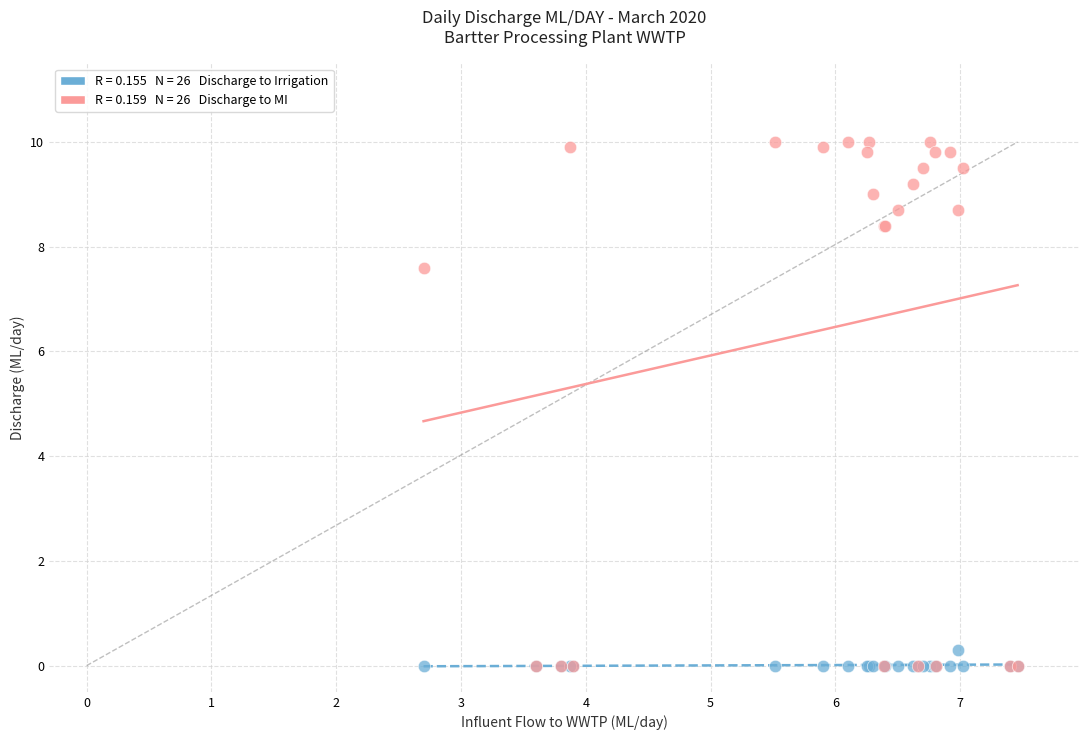

Across all series, what Y value is closest to 5?

7.6